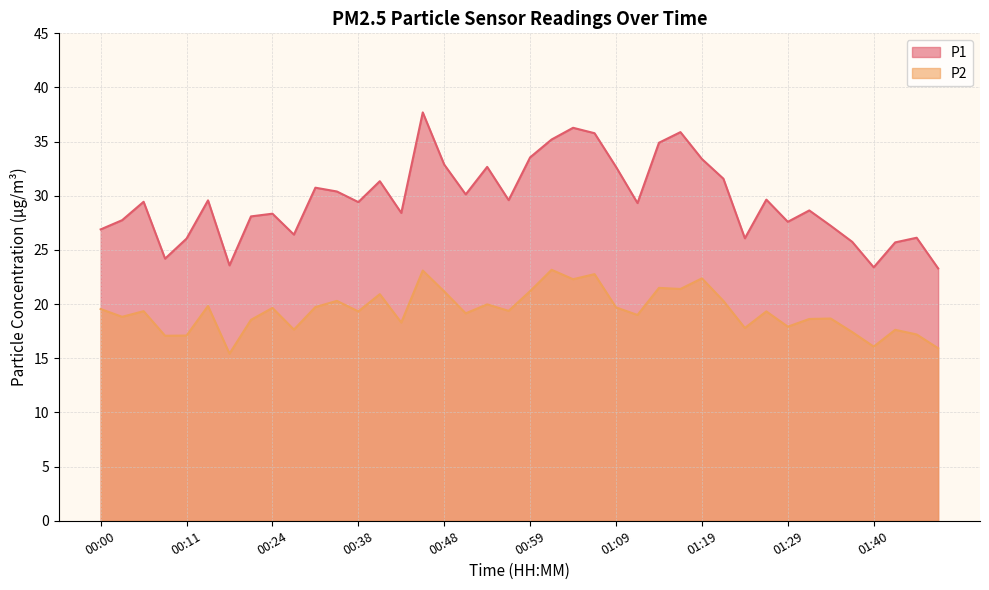

In P1, how many points are lower than both neighbors (excluding endpoints)?

11